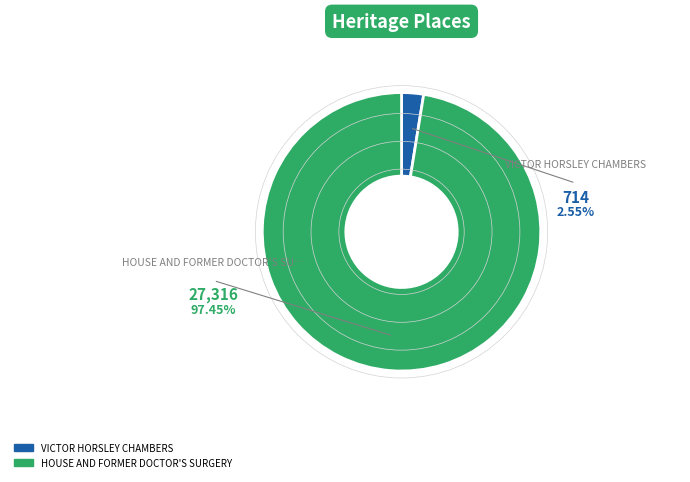

What is the change in value from VICTOR HORSLEY CHAMBERS to HOUSE AND FORMER DOCTOR'S SURGERY?

+26602